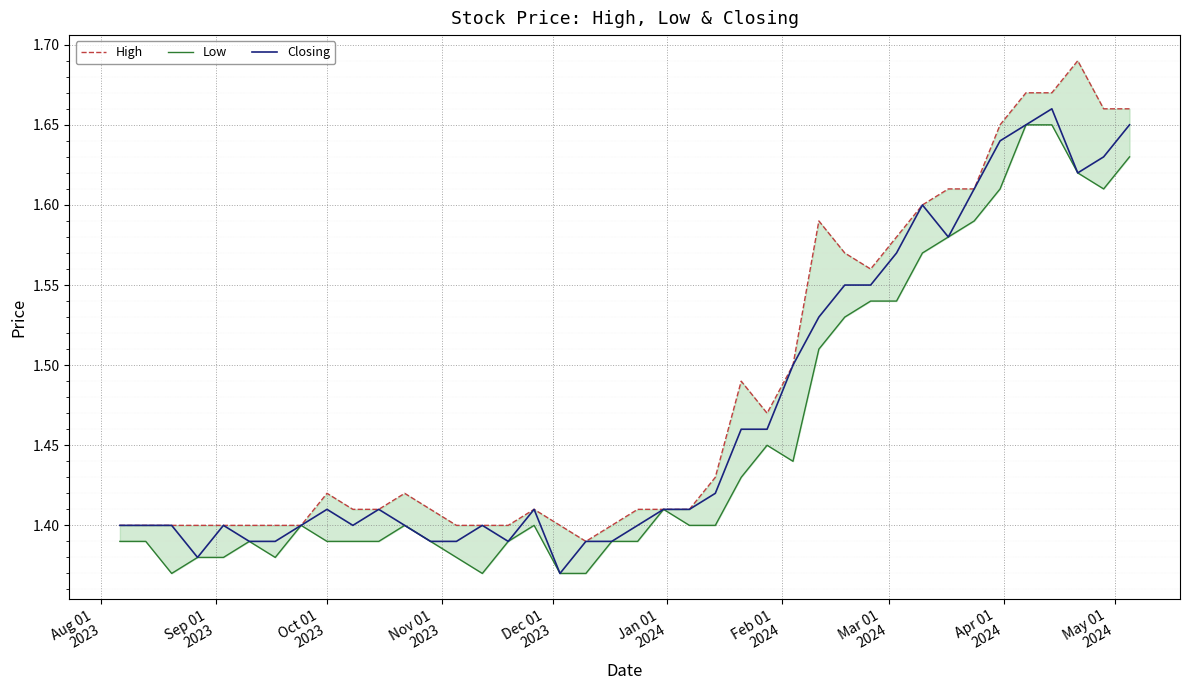

What is the lowest value of the High series?

1.4